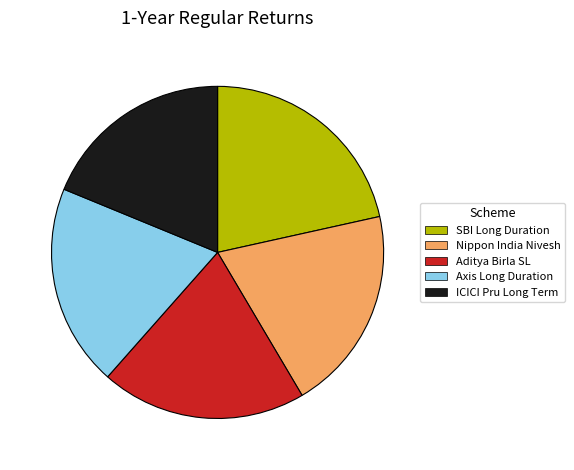

Does any single category account for the majority?

No